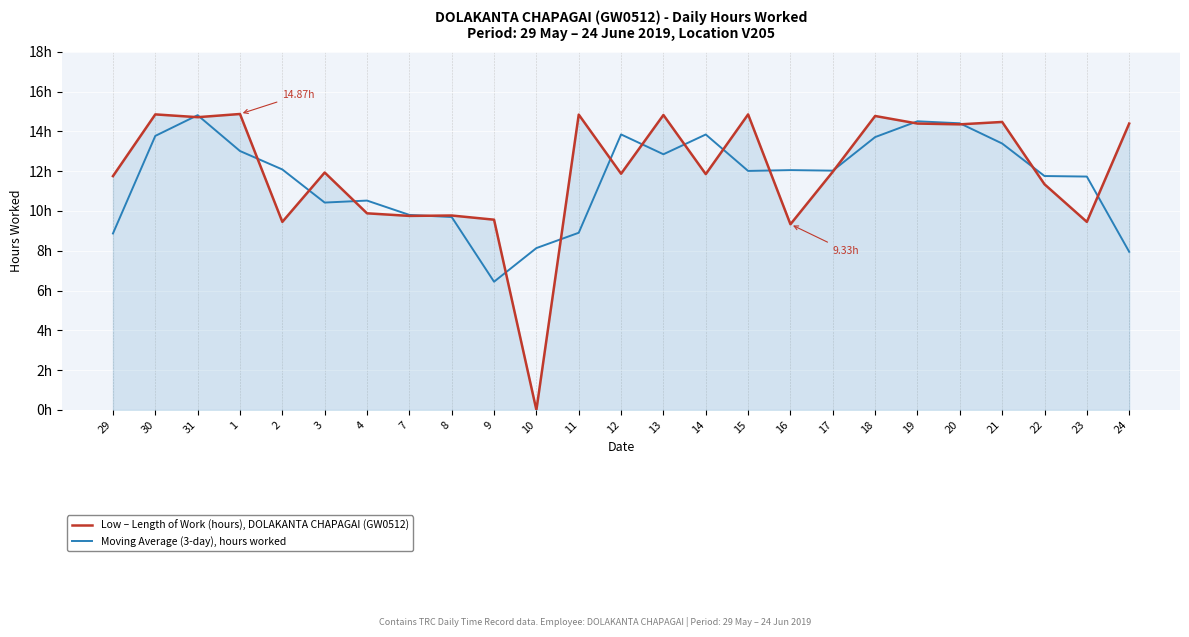

What is the difference between the maximum and minimum values in the Moving Average (3-day), hours worked series?

8.4